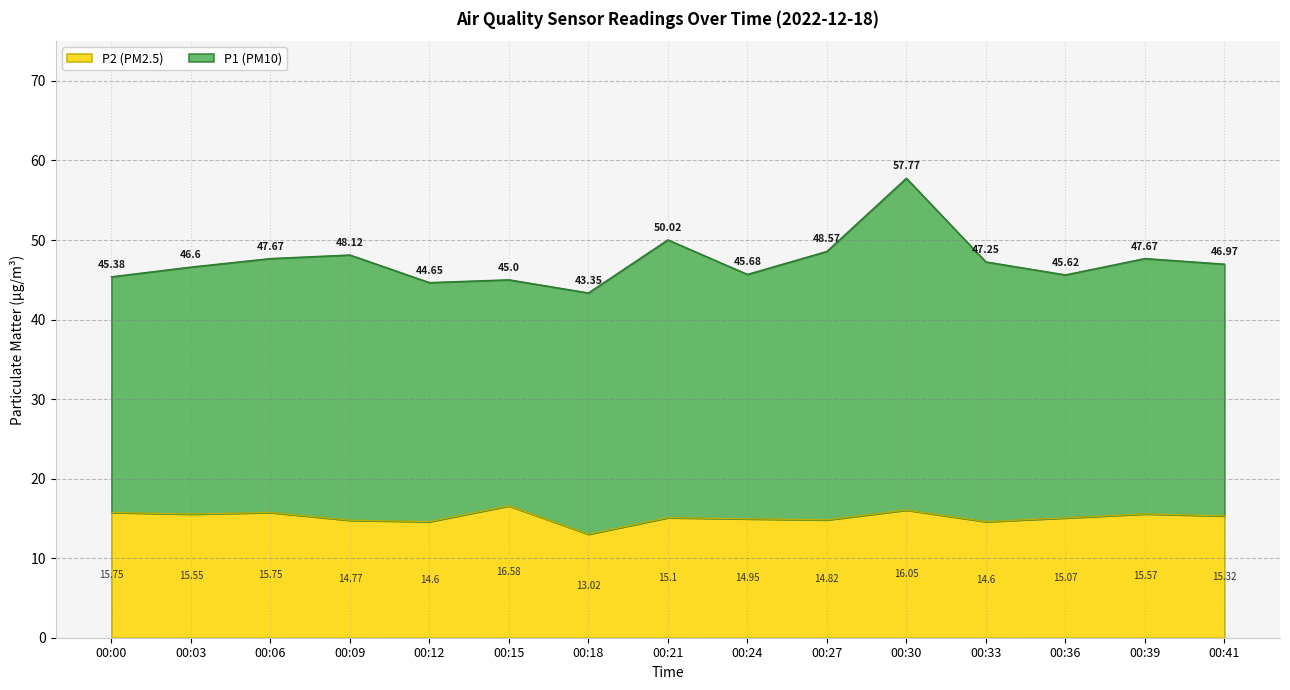

Rank the categories by value from lowest to highest.

00:18, 00:12, 00:33, 00:09, 00:27, 00:24, 00:36, 00:21, 00:41, 00:03, 00:39, 00:00, 00:06, 00:30, 00:15